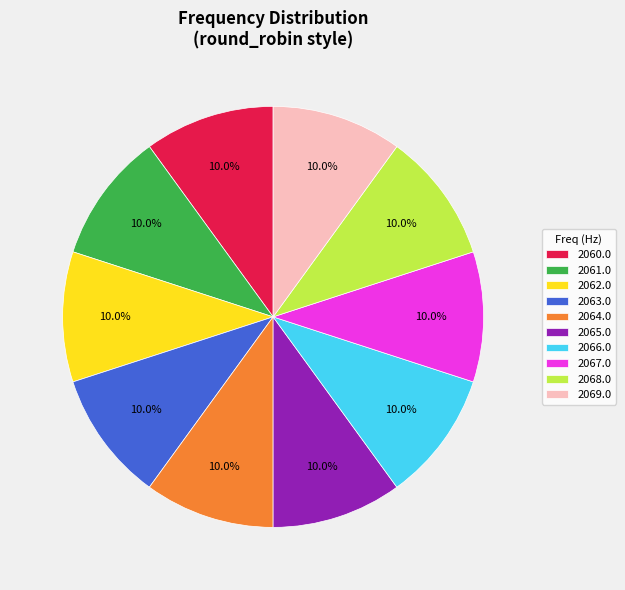

Approximately how many times larger is the value at 2067.0 compared to 2068.0?

1.0